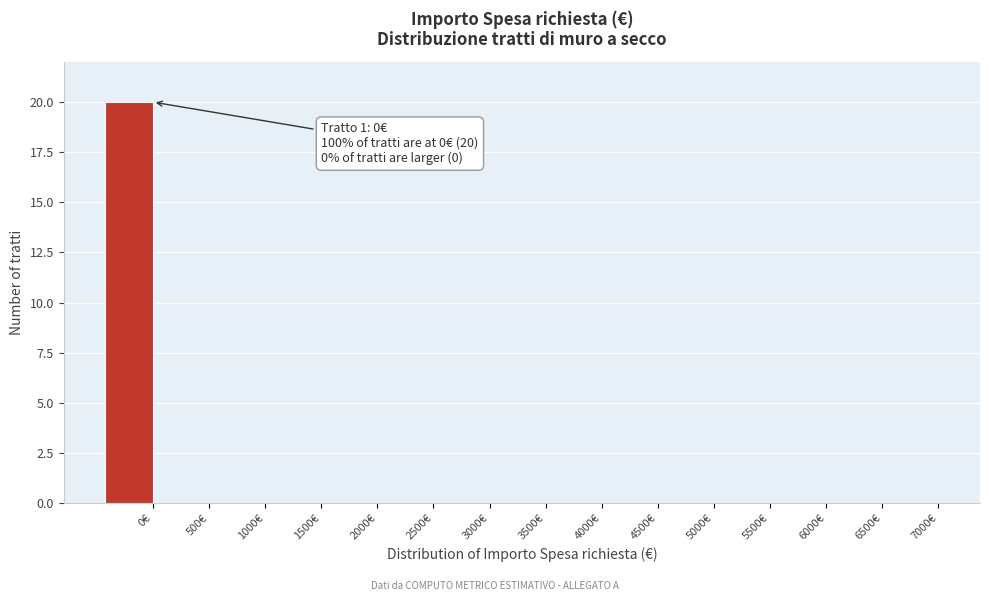

Reading right to left, what are all the values shown in this chart?

7000€=0	6500€=0	6000€=0	5500€=0	5000€=0	4500€=0	4000€=0	3500€=0	3000€=0	2500€=0	2000€=0	1500€=0	1000€=0	500€=0	0€=20